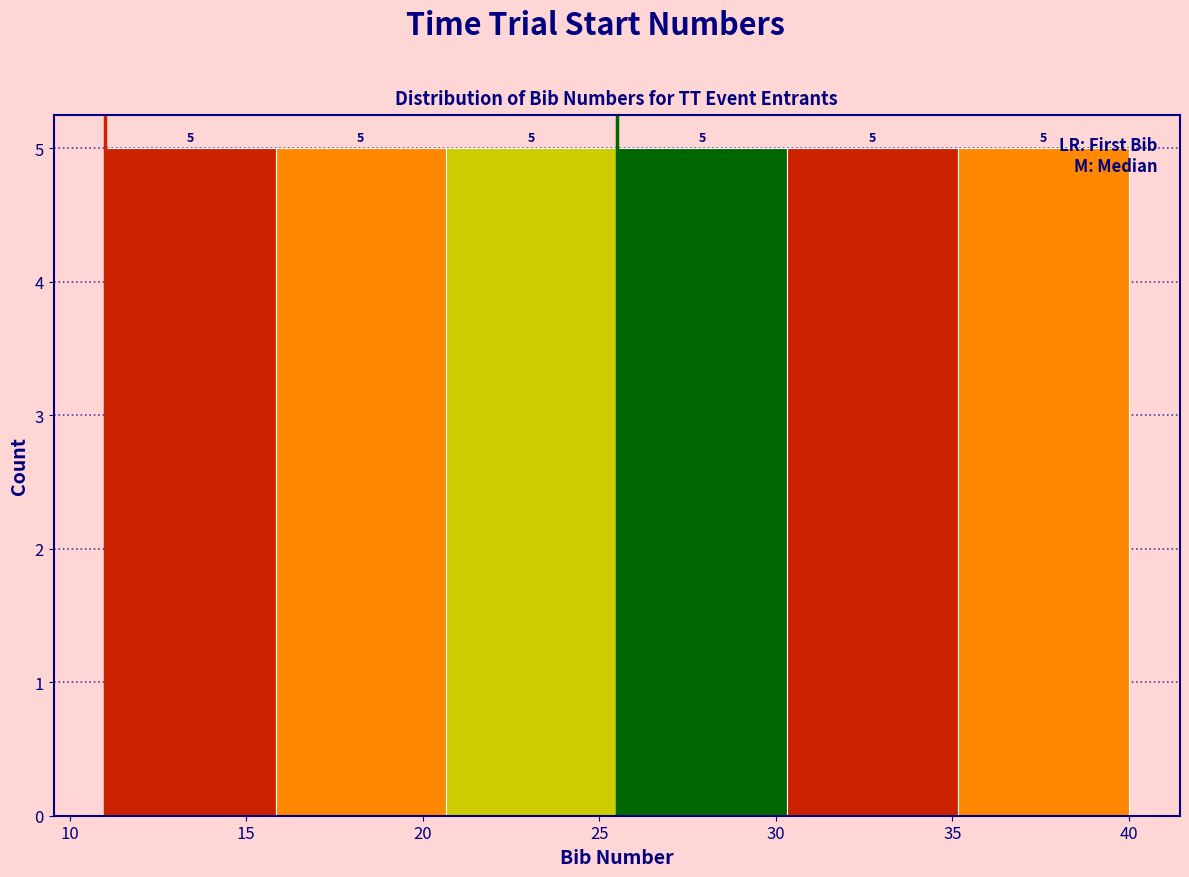

Reading left to right, list every bar in this chart as the range it spans on the x-axis followed by its height. The bar edges are not printed on the chart, so give them approximately, as read against the axis.

11.0 to 16.0: 5
16.0 to 20.5: 5
20.5 to 25.5: 5
25.5 to 30.5: 5
30.5 to 35.0: 5
35.0 to 40.0: 5